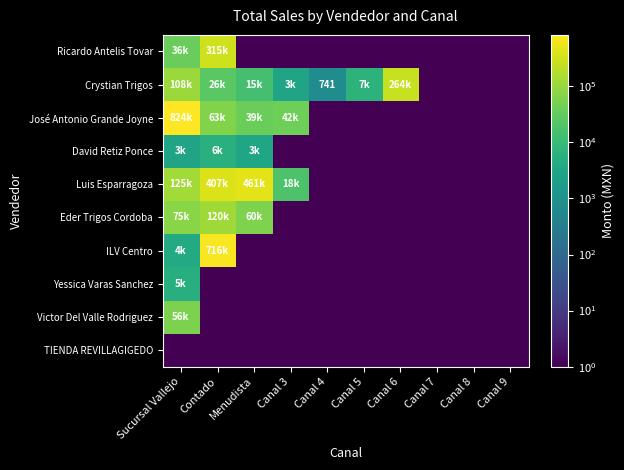

Which category has the lowest value in the Crystian Trigos series?

Canal 7